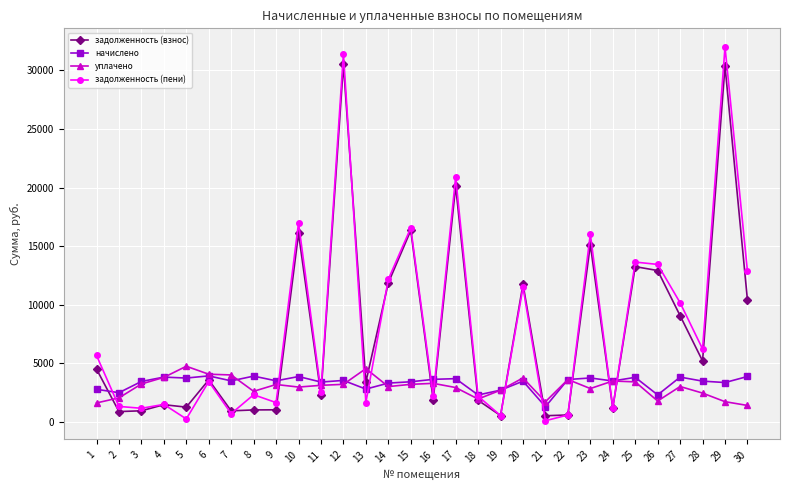

Is the value of задолженность (пени) at 8 greater than the value of задолженность (взнос) at 14?

No